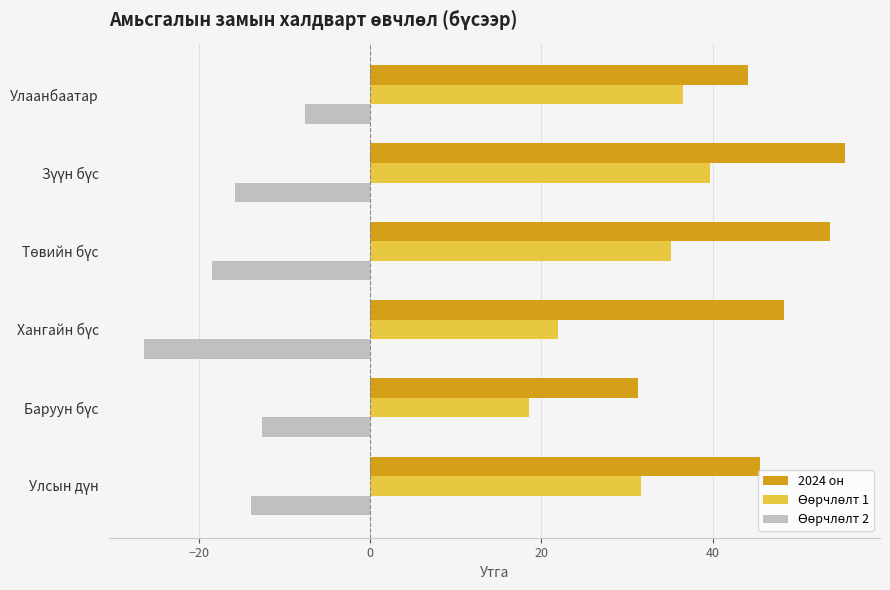

Which series has the widest spread of values?

2024 он